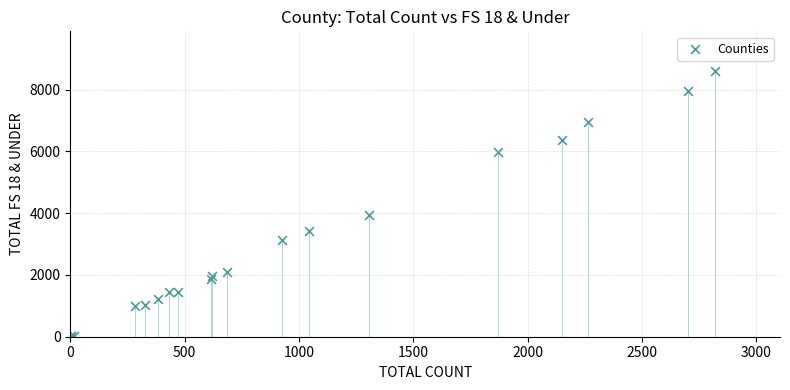

What Y value in the scatter plot is closest to 4303?

3950